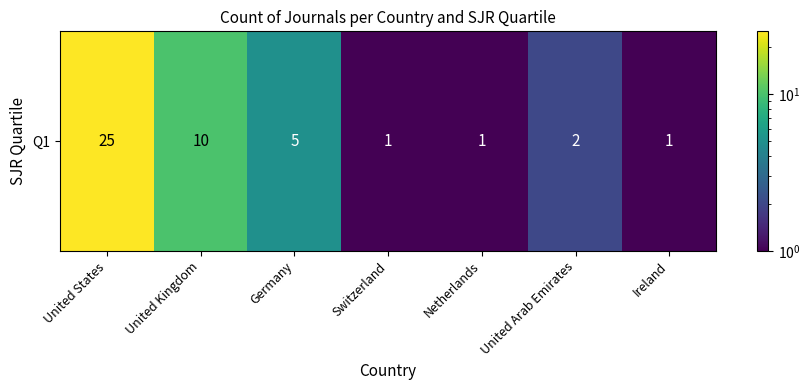

The value at United Kingdom is 10. True or false?

True